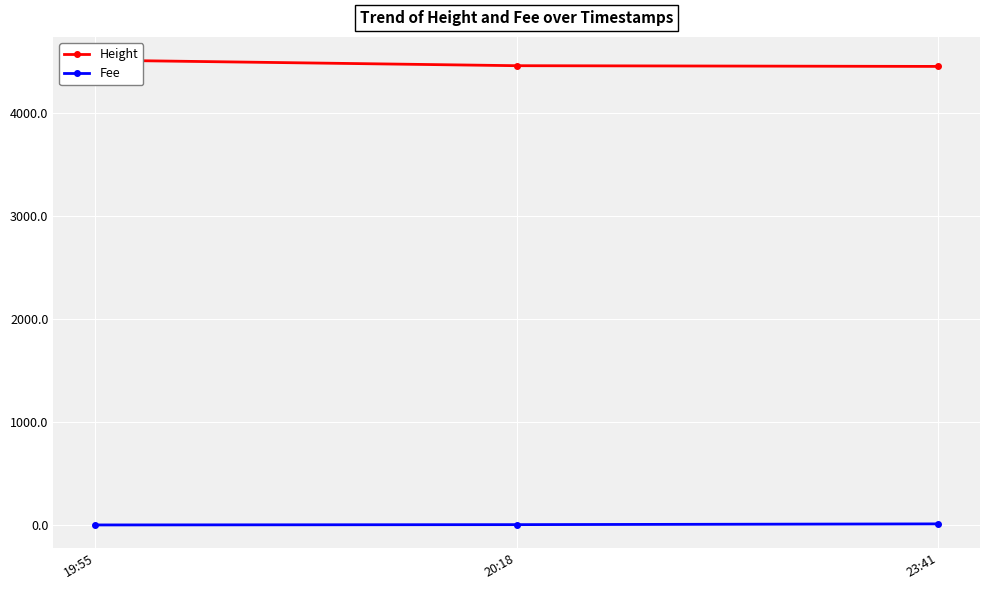

List the series in order of their overall mean, lowest first.

Fee, Height